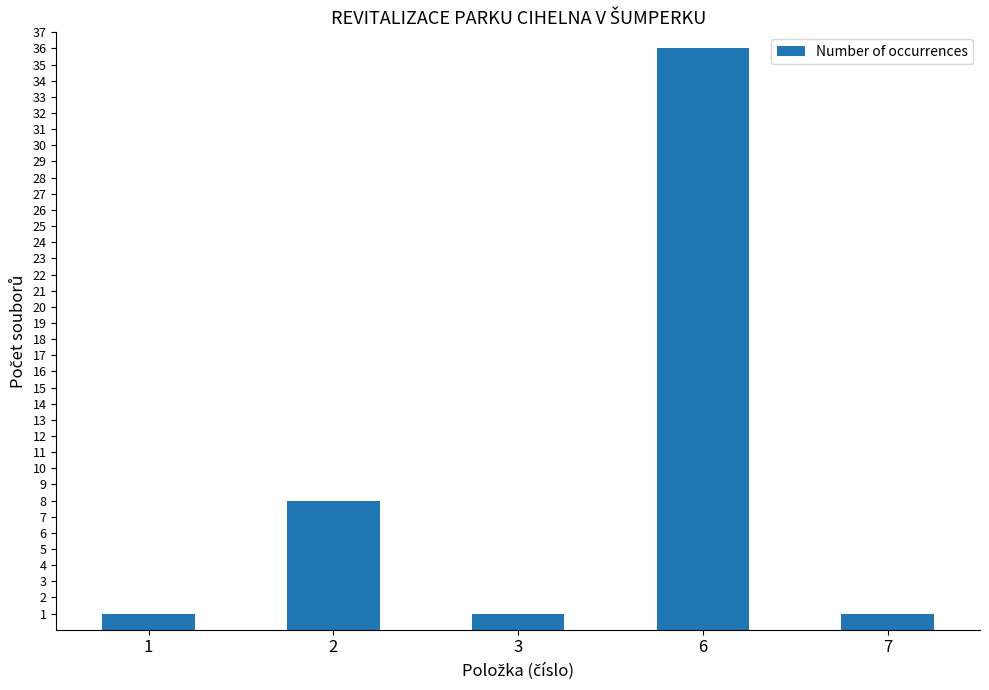

Reading right to left, list all the values displayed in this chart.

7=1	6=36	3=1	2=8	1=1